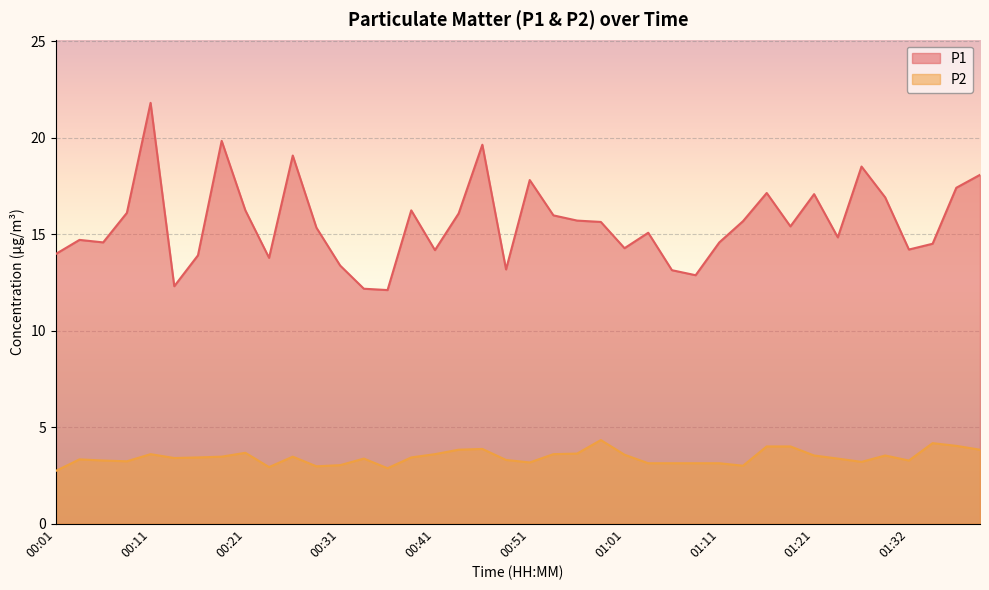

Rank the categories by P2 value from highest to lowest.

00:58, 01:34, 01:37, 01:16, 01:19, 00:46, 00:43, 01:39, 00:21, 00:56, 00:11, 00:41, 00:53, 01:01, 01:21, 01:29, 00:19, 00:26, 00:16, 00:38, 00:14, 00:33, 01:24, 00:04, 00:48, 00:06, 01:32, 00:09, 01:27, 00:51, 01:03, 01:06, 01:08, 01:11, 00:31, 01:13, 00:28, 00:23, 00:36, 00:01